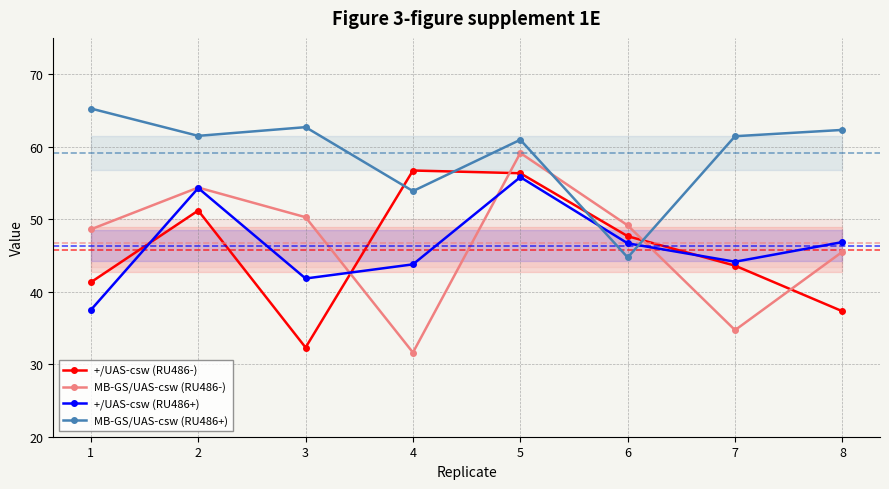

Is it true that MB-GS/UAS-csw (RU486-) equals 34.7 at 7?

True